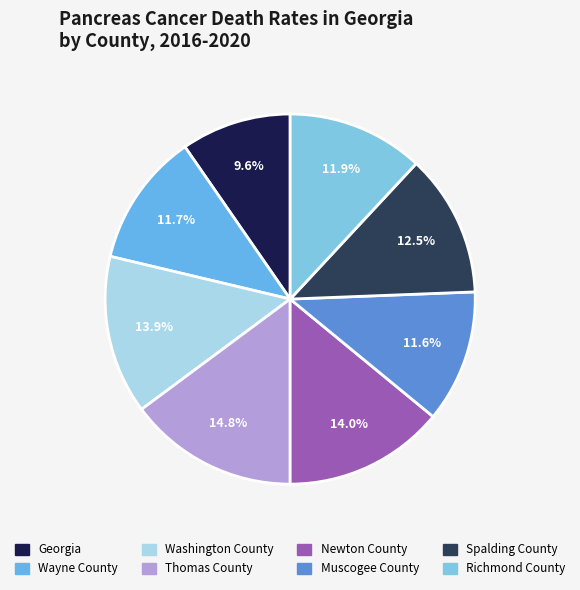

The Newton County slice represents 1% of the pie. True or false?

False